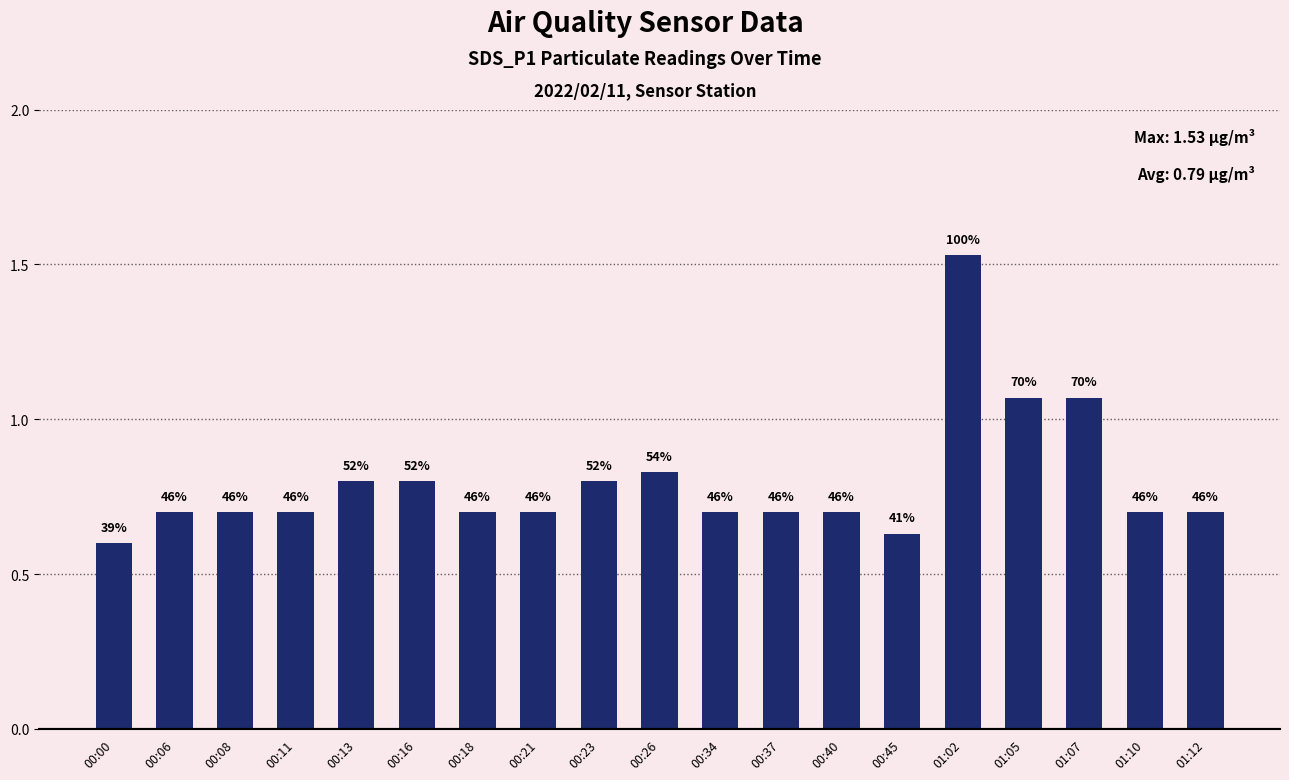

The value at 01:10 is 0.7. True or false?

True